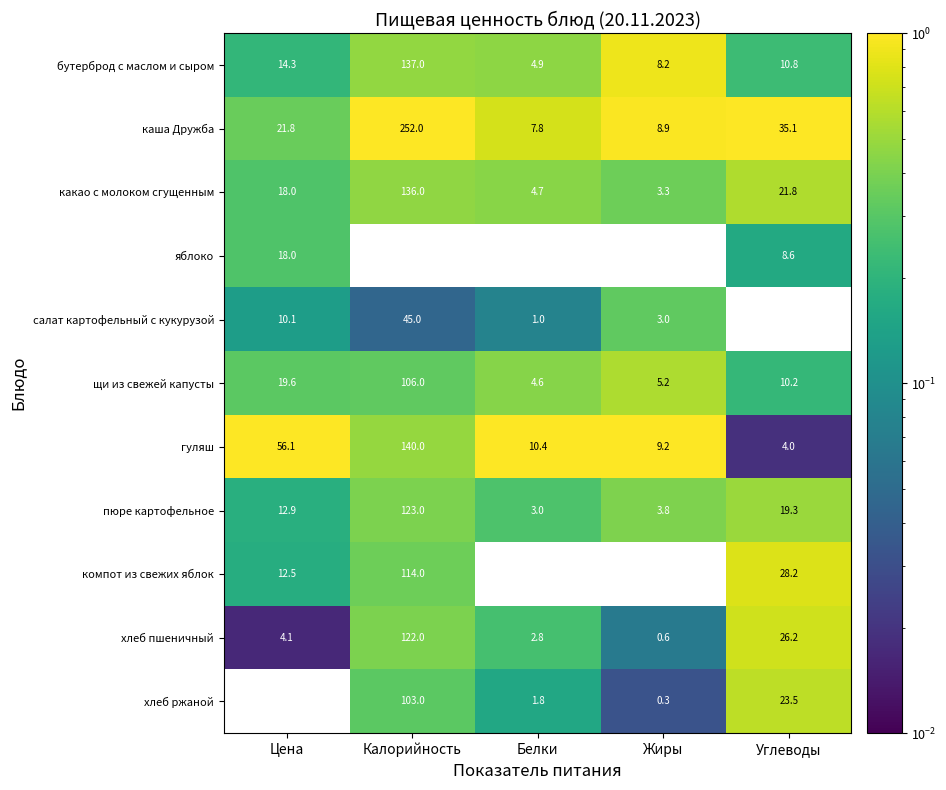

What is the sum of the компот из свежих яблок values at Калорийность and Жиры?

114.0